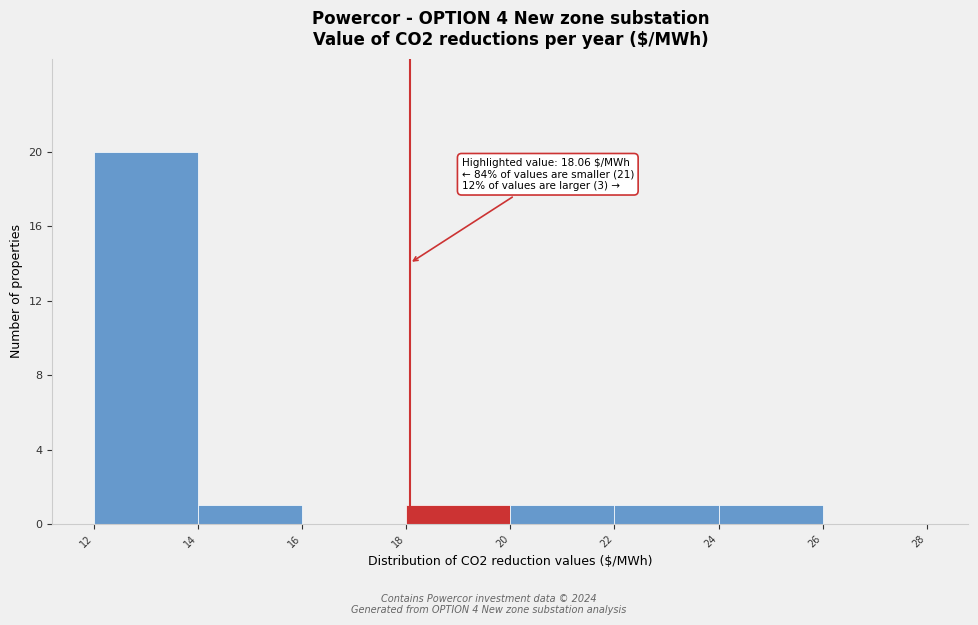

Over which range of the x-axis is the bar tallest?

12 to 14